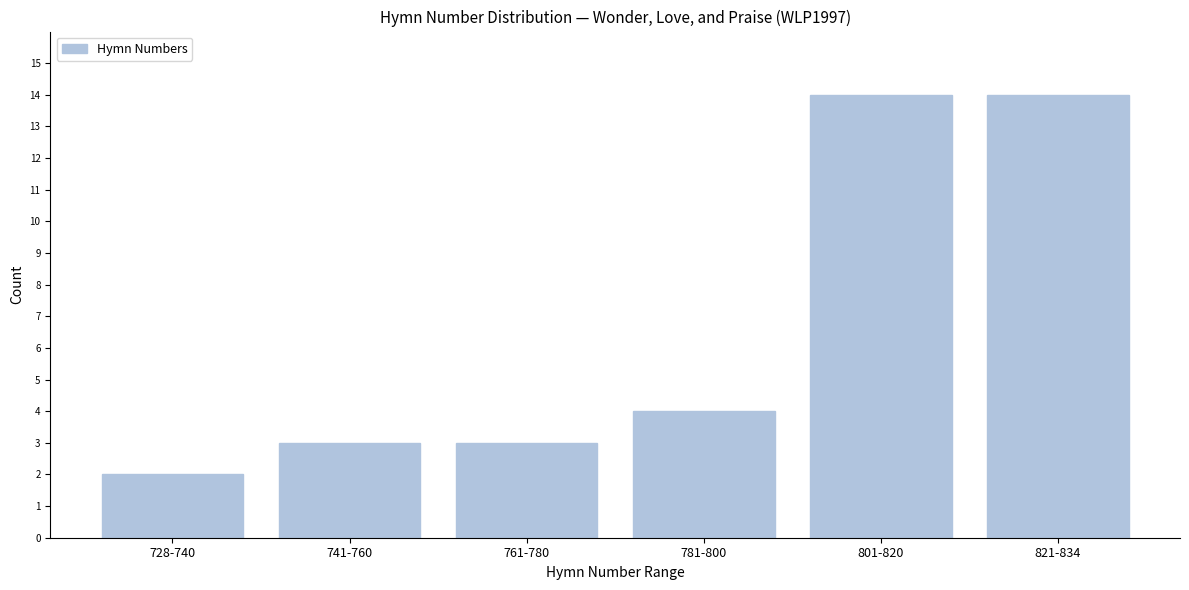

Reading right to left, transcribe all the data shown in this chart.

14	14	4	3	3	2